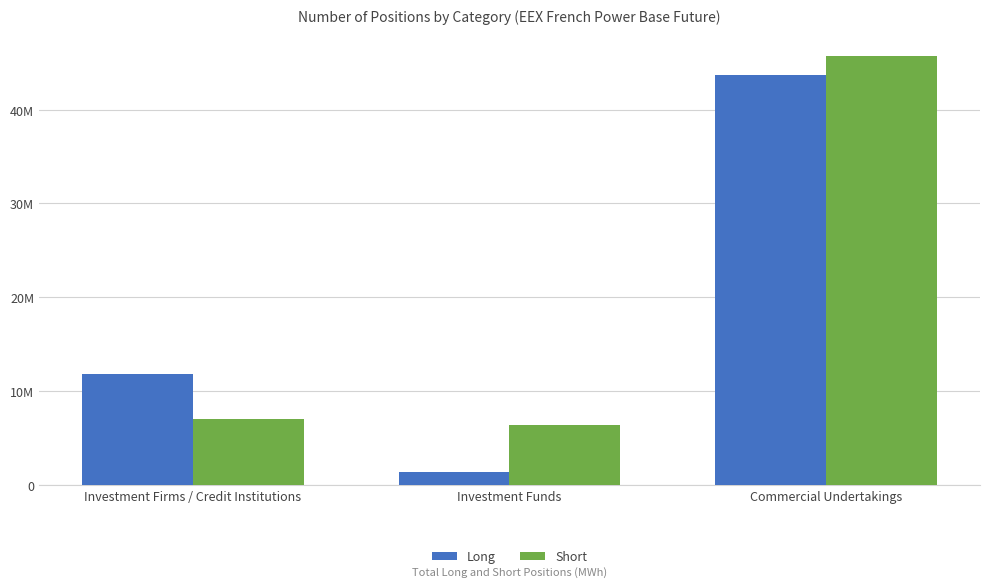

What is the highest value of the Short series?

45695507